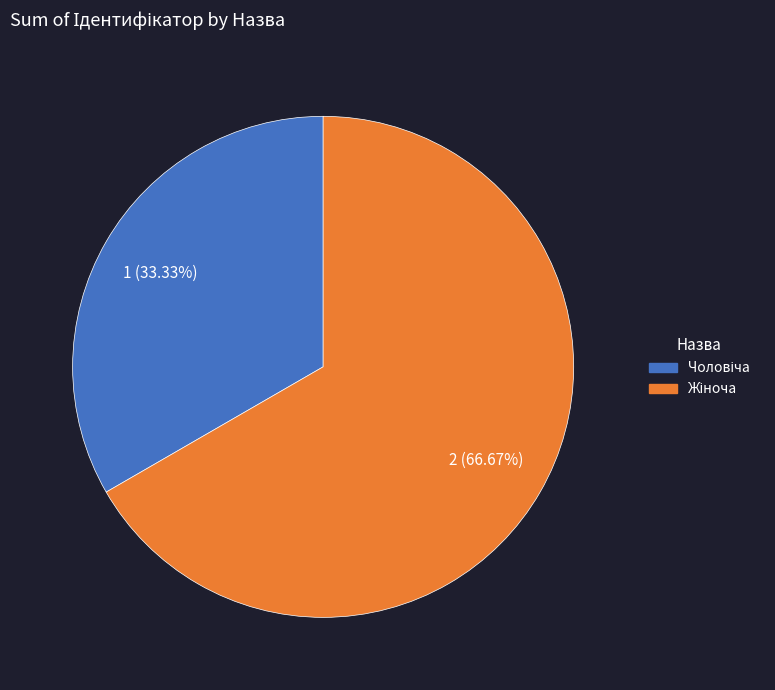

Does any single category account for the majority?

Yes